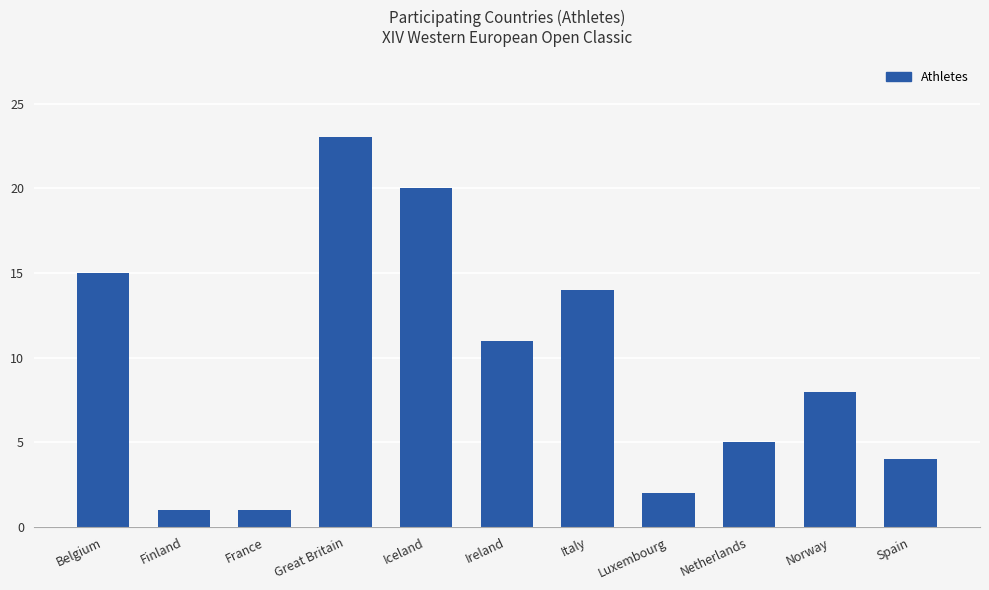

Reading right to left, transcribe all the data shown in this chart.

4	8	5	2	14	11	20	23	1	1	15